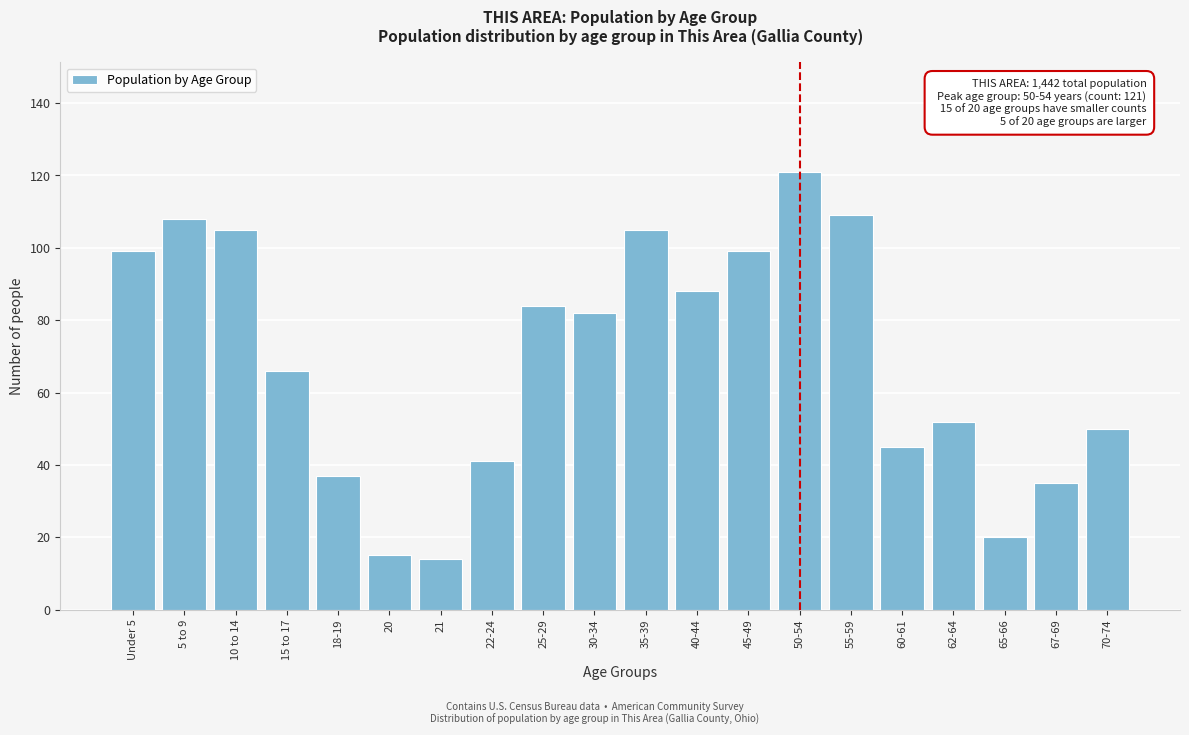

Reading left to right, transcribe all the data shown in this chart.

Under 5=99	5 to 9=108	10 to 14=105	15 to 17=66	18-19=37	20=15	21=14	22-24=41	25-29=84	30-34=82	35-39=105	40-44=88	45-49=99	50-54=121	55-59=109	60-61=45	62-64=52	65-66=20	67-69=35	70-74=50